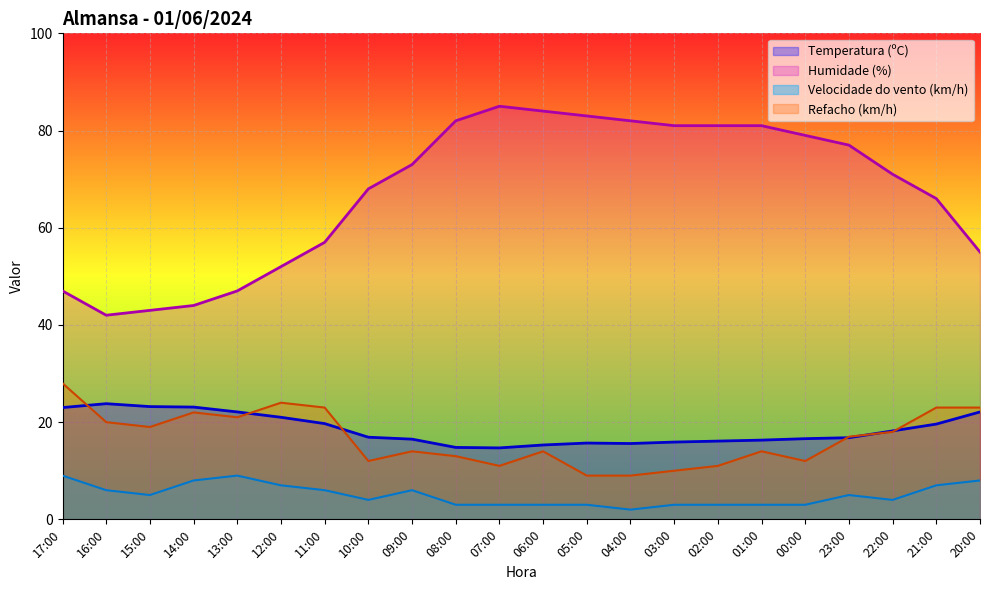

At which category is the sum across all series the highest?

06:00